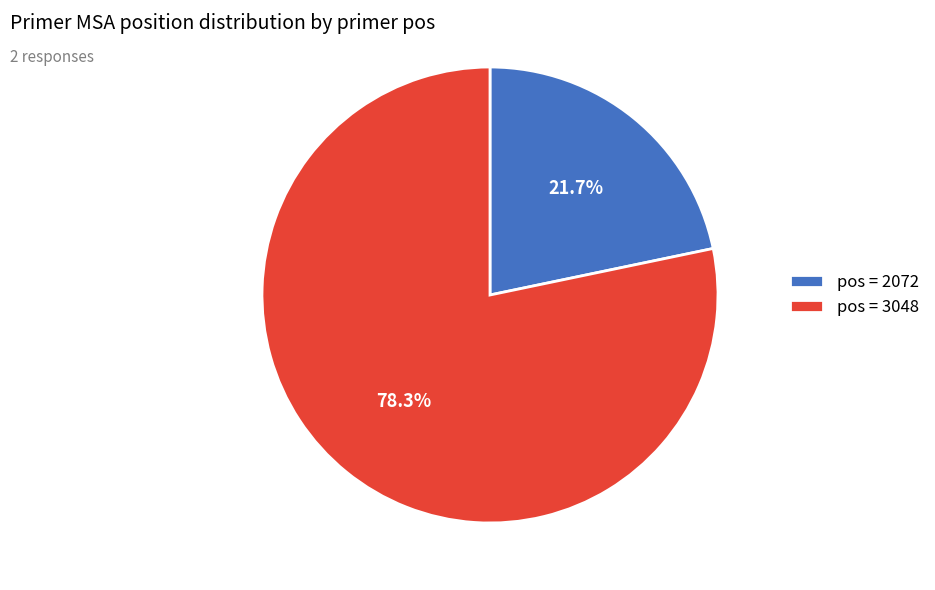

What is the majority slice?

pos = 3048